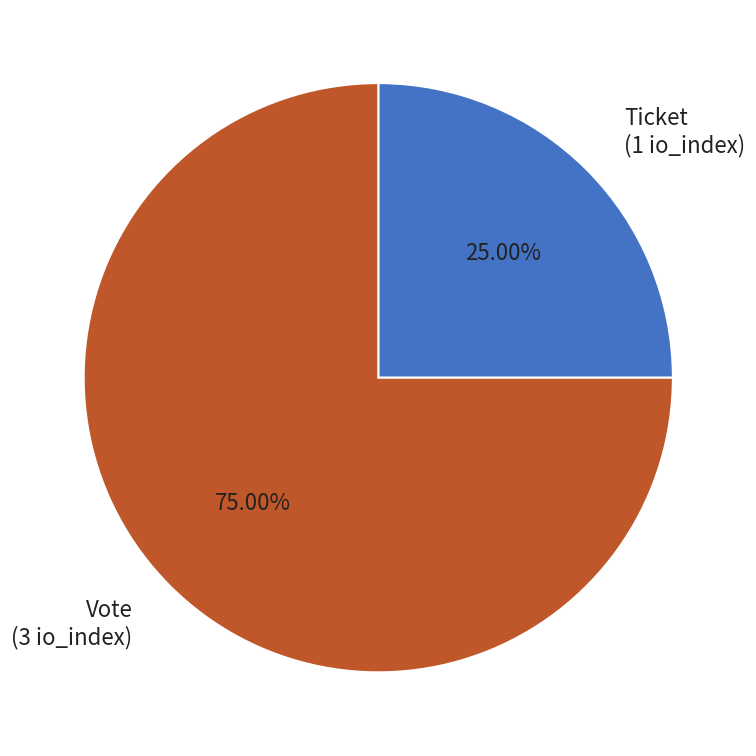

Is it true that Ticket is 25% of the pie?

True